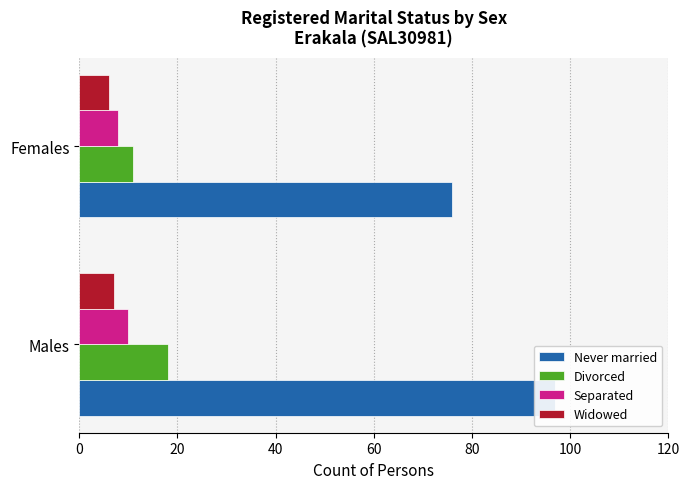

Is it true that Widowed equals 7 at Males?

True